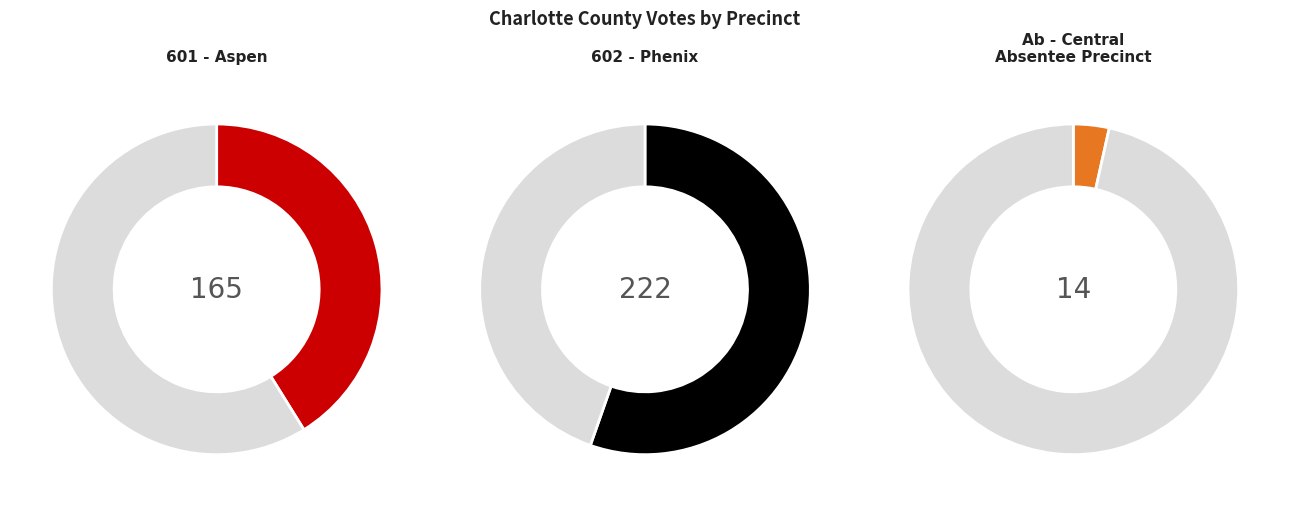

To the nearest percent, what portion does 601 - Aspen represent?

41%